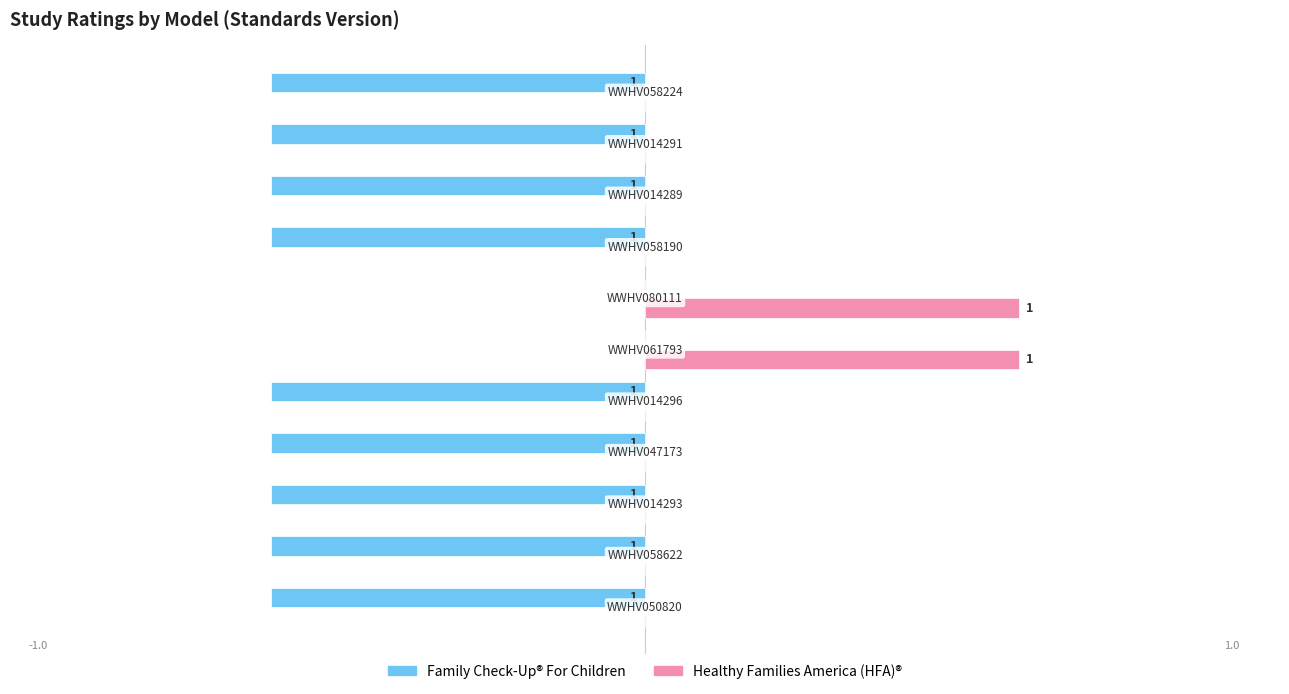

Which series has the largest total across all categories?

Healthy Families America (HFA)®